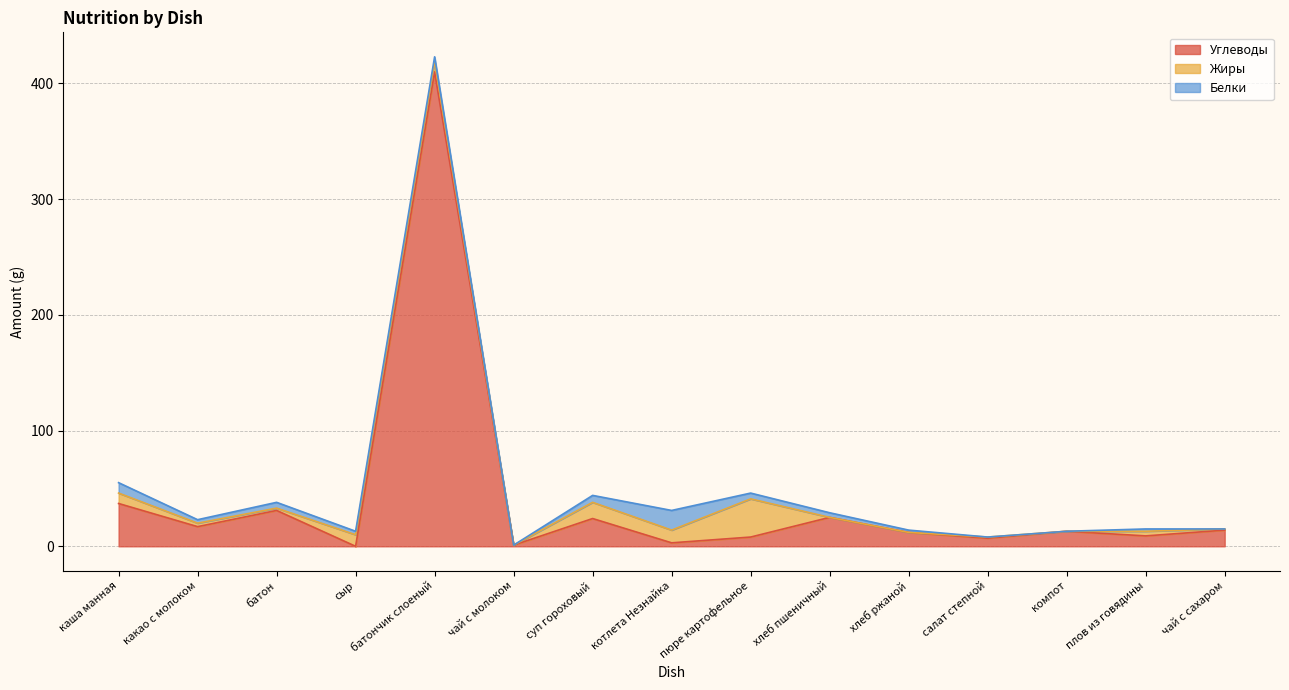

Which series has the largest range (max minus min)?

Углеводы